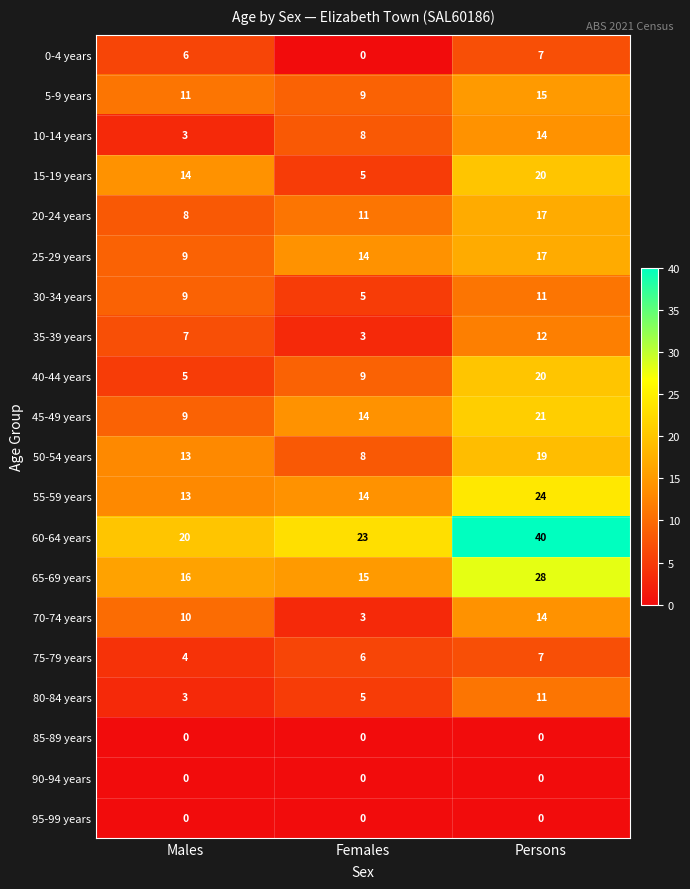

Which series has the largest range (max minus min)?

60-64 years